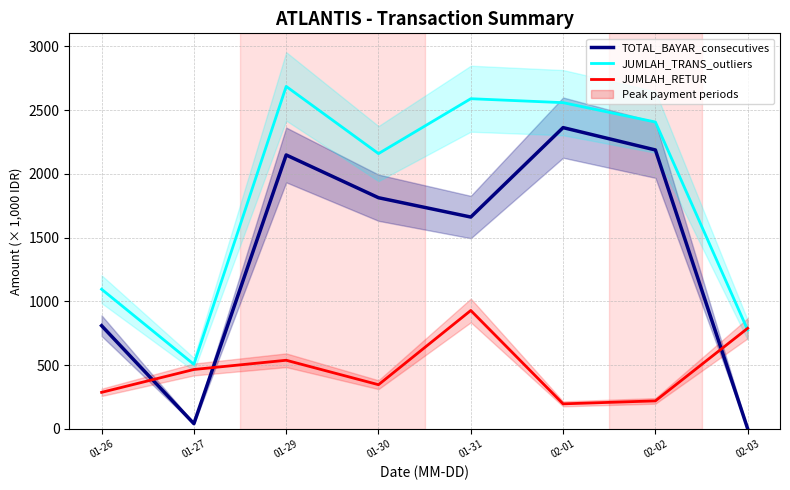

Between 01-27 and 02-03, which series saw the biggest shift?

JUMLAH_RETUR